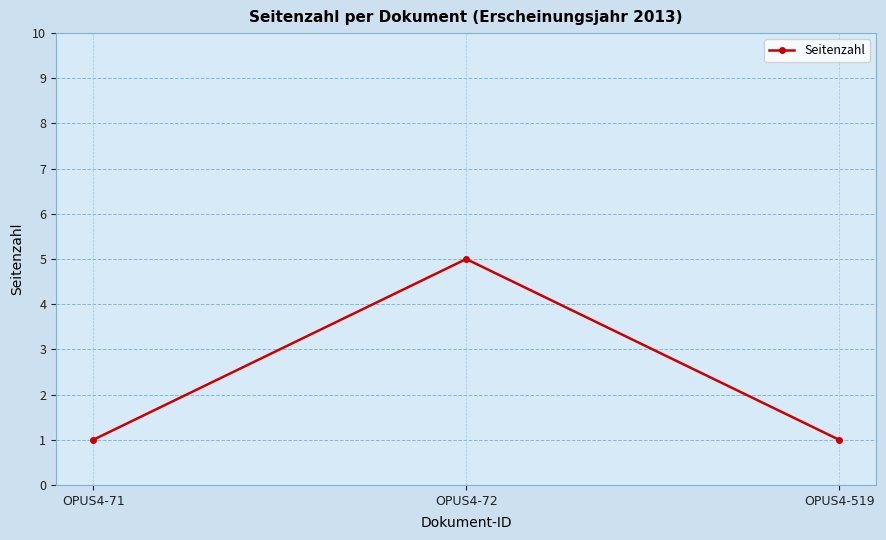

What is the value of the 2nd point from the left?

5